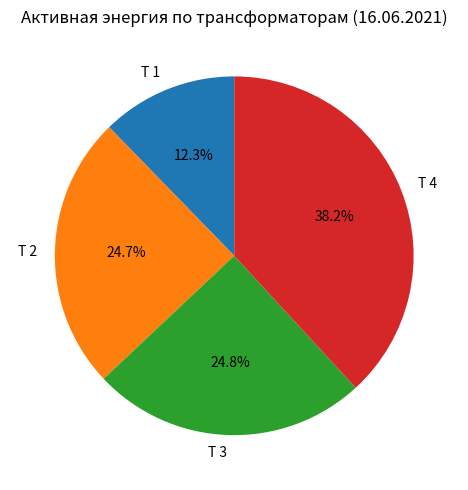

Combined, what portion of the pie is Т 2 and Т 4?

62.9%